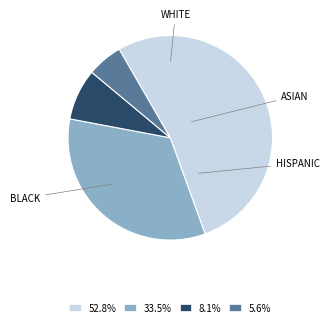

Is the sum of 33.5% and 52.8% greater than half?

Yes